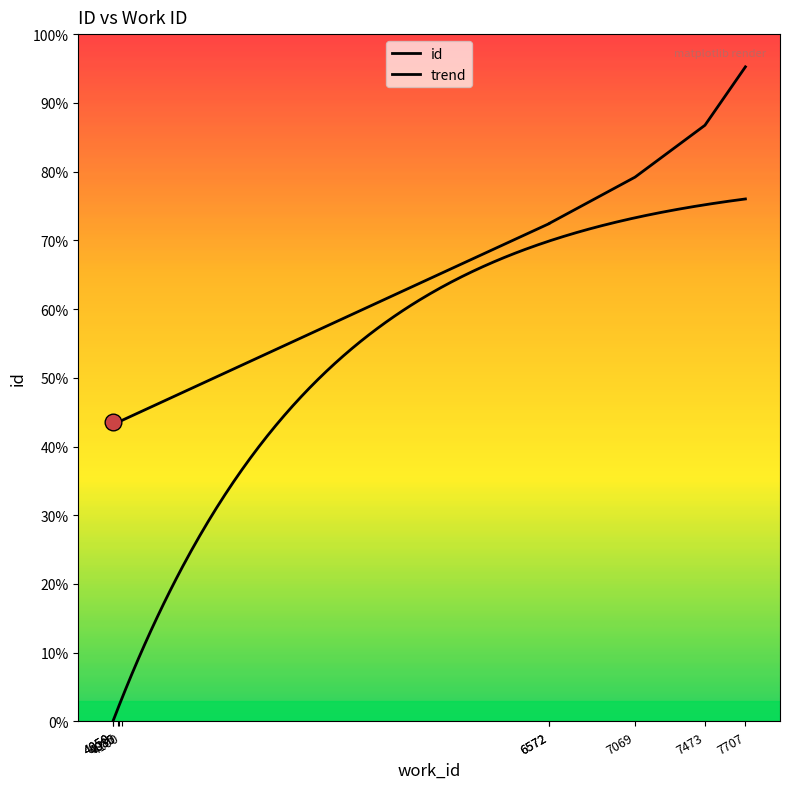

Reading left to right, transcribe all the data shown in this chart.

4050=10489	4050=10494	4080=10523	4085=10529	4100=10553	6572=17461	6572=17466	7069=19093	7473=20912	7707=22961